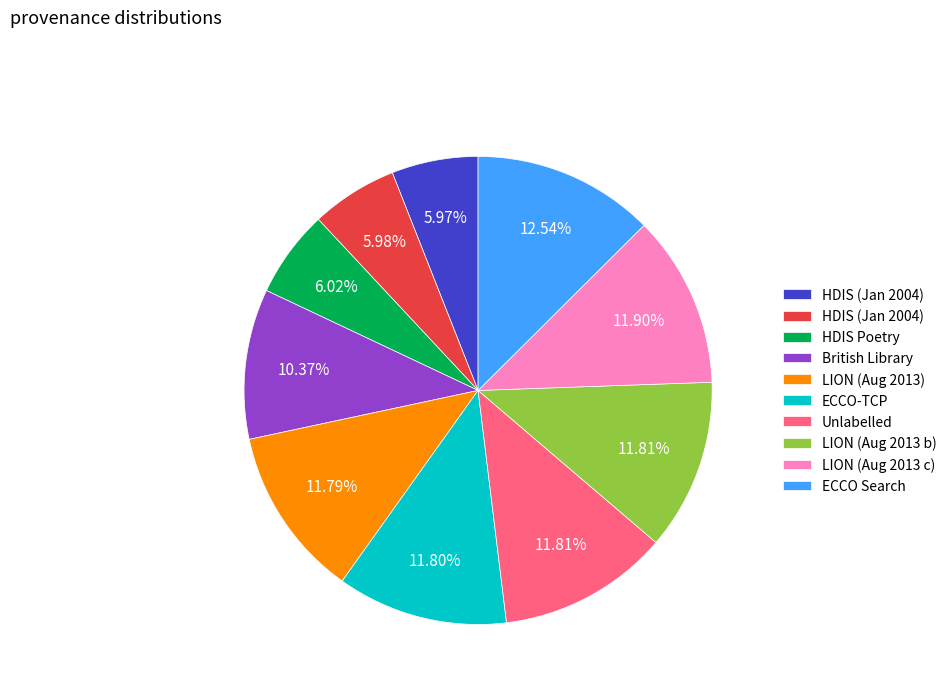

Is there a majority slice in this chart?

No